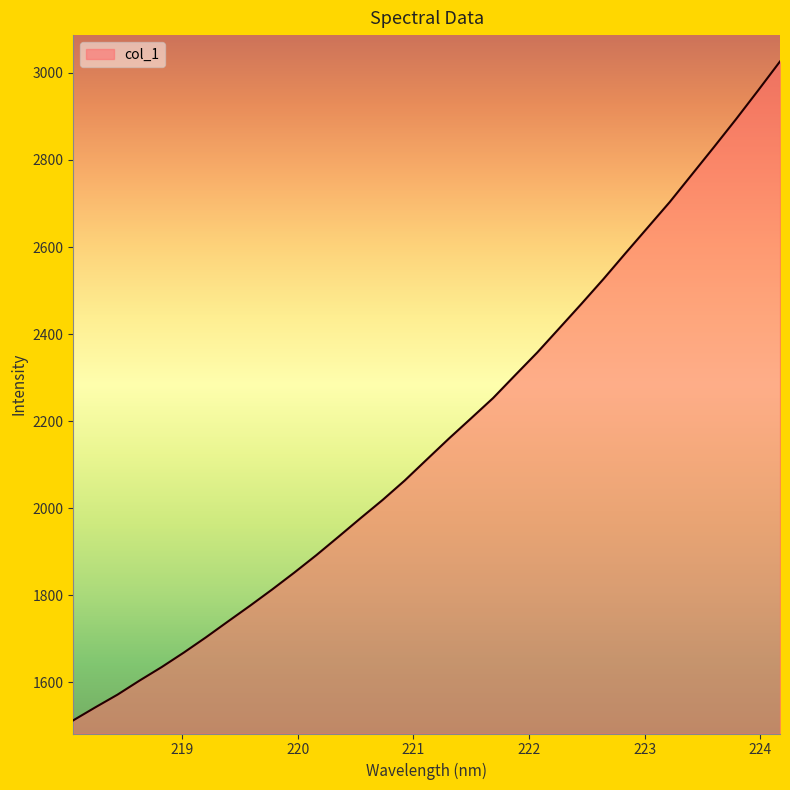

How many distinct data groups are displayed?

1